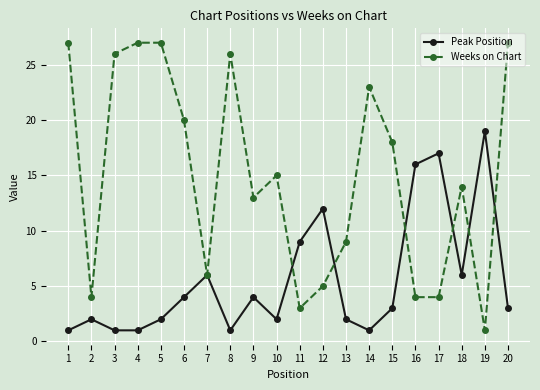

Where does the Weeks on Chart series first go above 15?

1